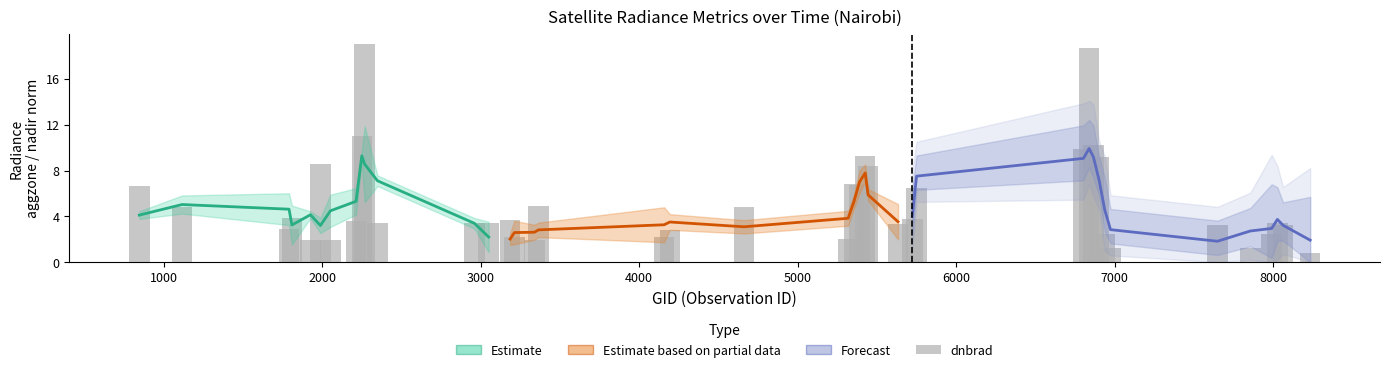

Count the number of categories in the chart.

40